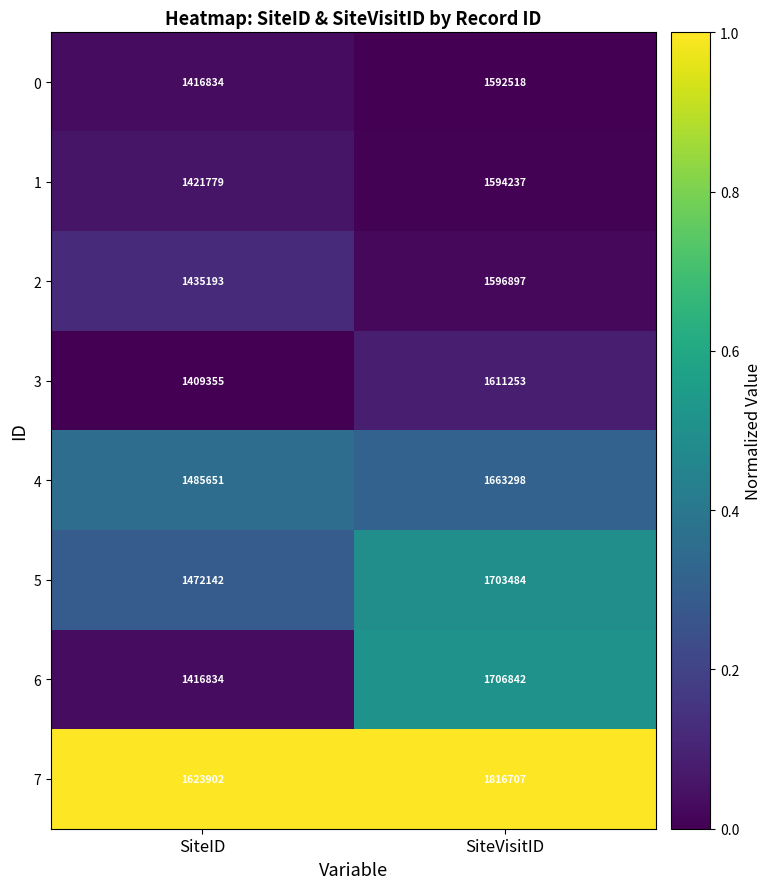

At SiteVisitID, list the series in order from largest to smallest.

7, 6, 5, 4, 3, 2, 1, 0